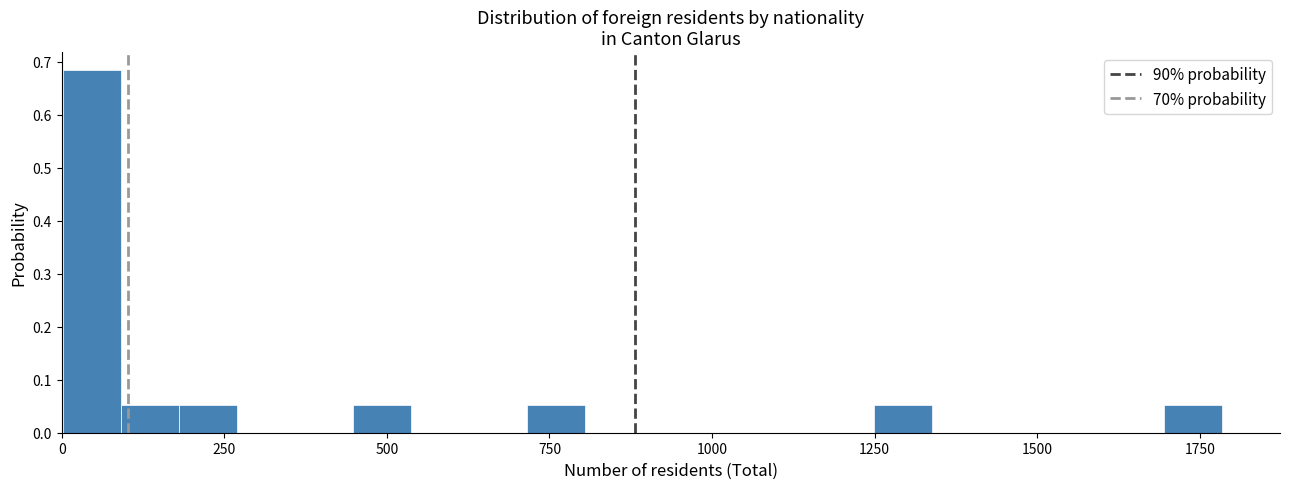

Around what value on the x-axis is the tallest bar? Give the approximate position of its centre, as read against the axis.

50